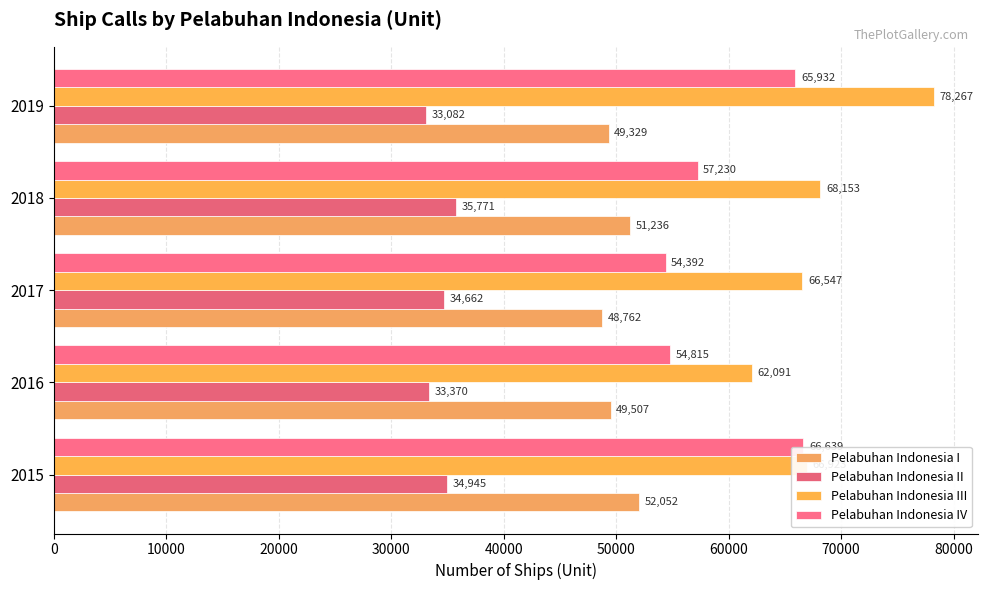

Between 2016 and 2019, which series saw the biggest shift?

Pelabuhan Indonesia III